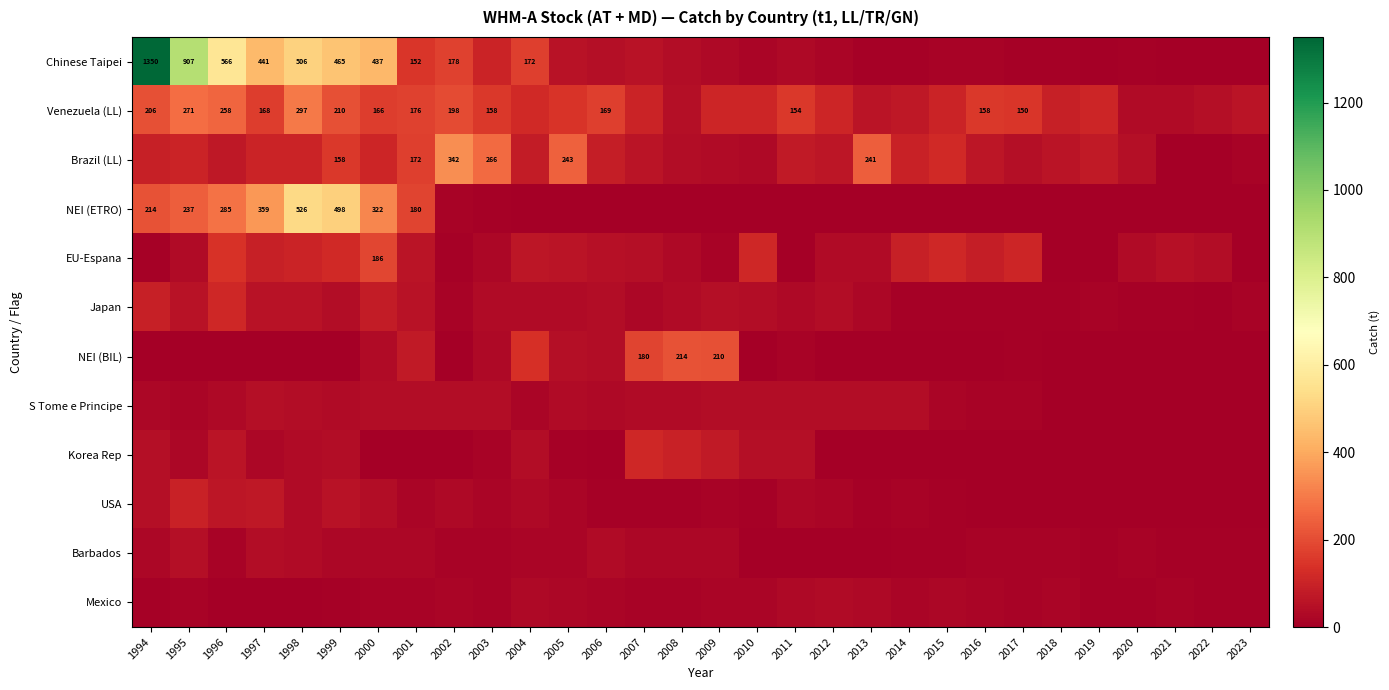

What is the difference between the maximum and minimum values in the NEI (ETRO) series?

526.4